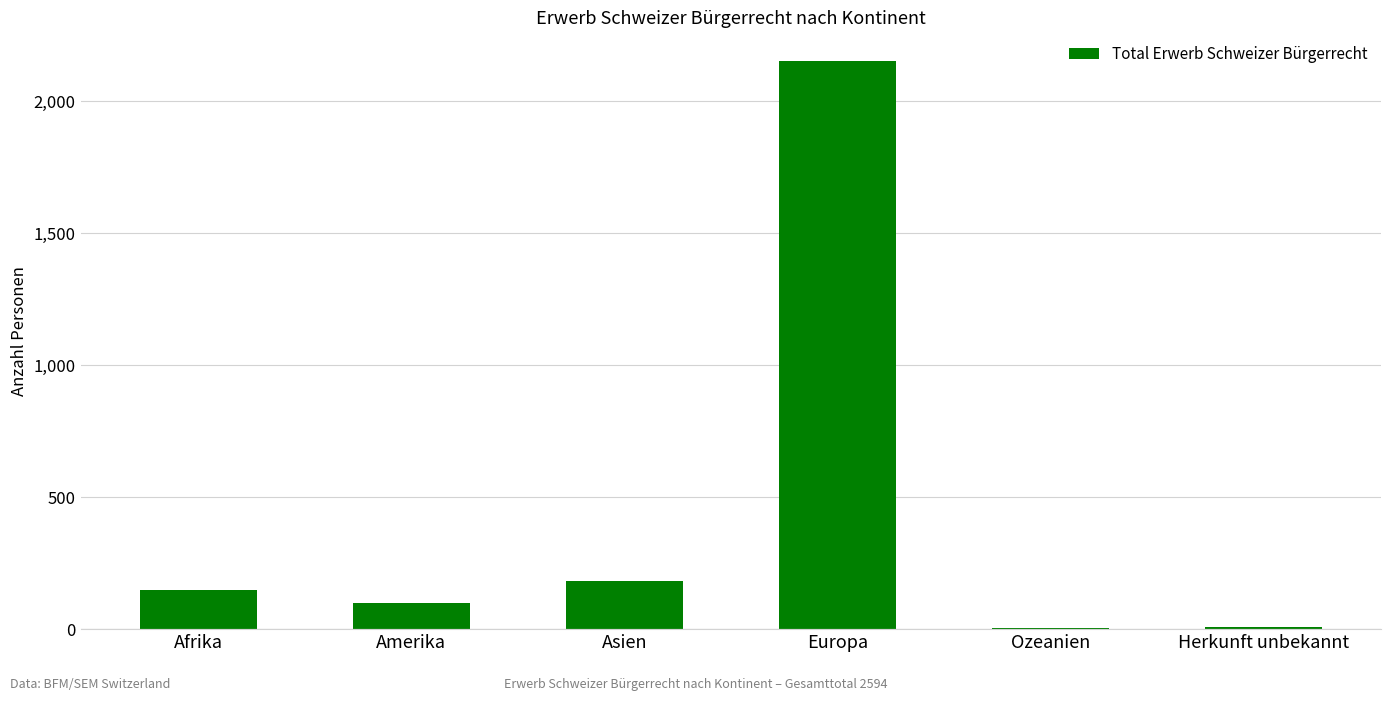

True or false: the data shows 148 at Afrika.

True